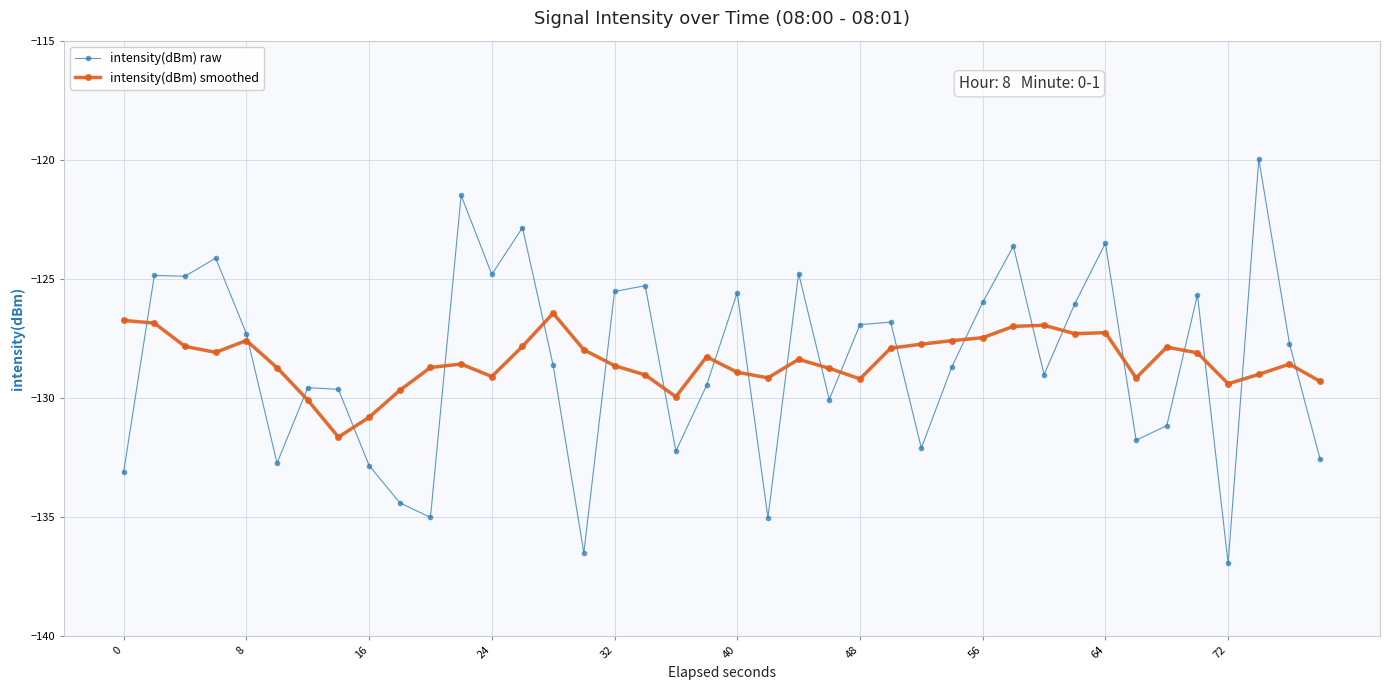

How many times do intensity(dBm) raw and intensity(dBm) smoothed cross each other?

22